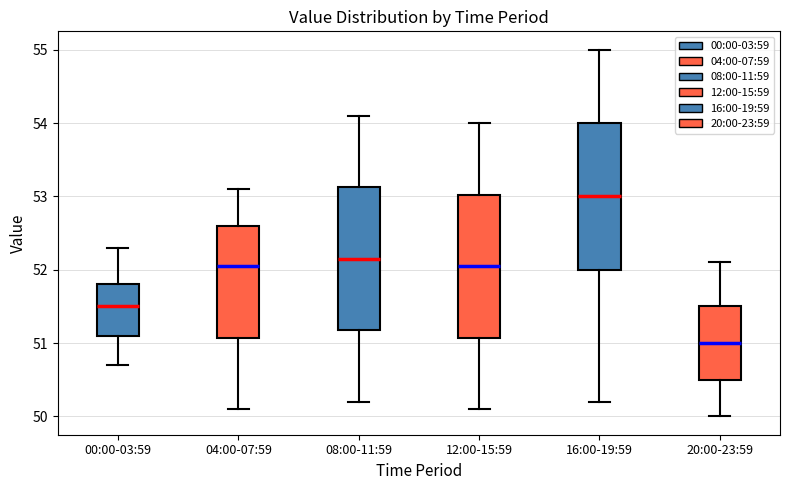

Reading left to right, read every box against the y-axis: the position of its median line, the range the box covers, and the ends of its whiskers. The values are not printed on the chart, so give them approximately, as read against the axis.

00:00-03:59: median 51.5, box 51.1 to 51.8, whiskers 50.7 to 52.3
04:00-07:59: median 52.1, box 51.1 to 52.6, whiskers 50.1 to 53.1
08:00-11:59: median 52.2, box 51.2 to 53.1, whiskers 50.2 to 54.1
12:00-15:59: median 52.1, box 51.1 to 53.0, whiskers 50.1 to 54.0
16:00-19:59: median 53.0, box 52.0 to 54.0, whiskers 50.2 to 55.0
20:00-23:59: median 51.0, box 50.5 to 51.5, whiskers 50.0 to 52.1